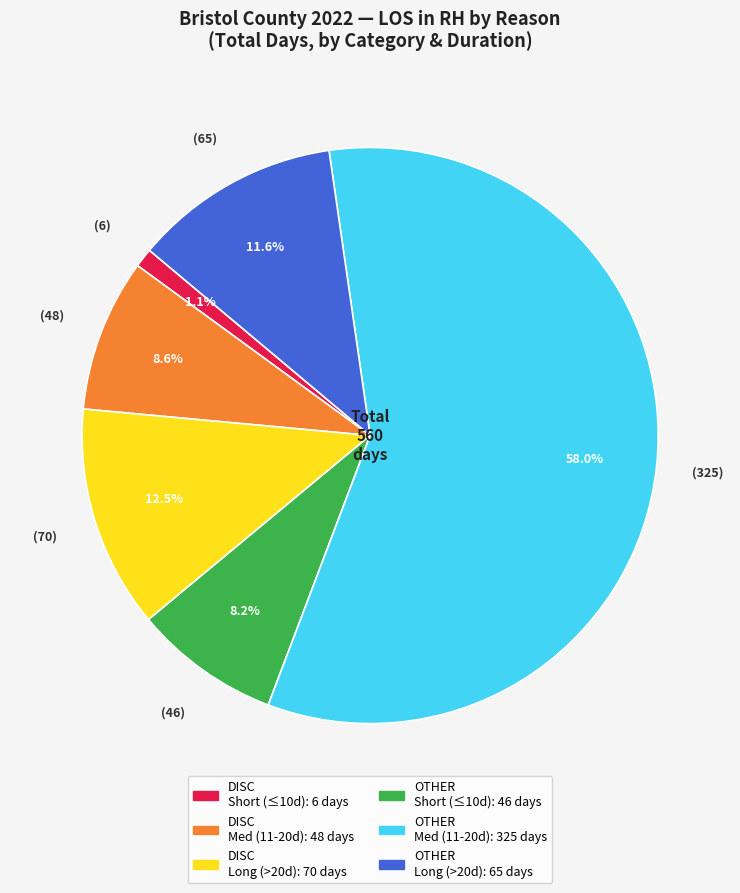

Is there a majority slice in this chart?

Yes